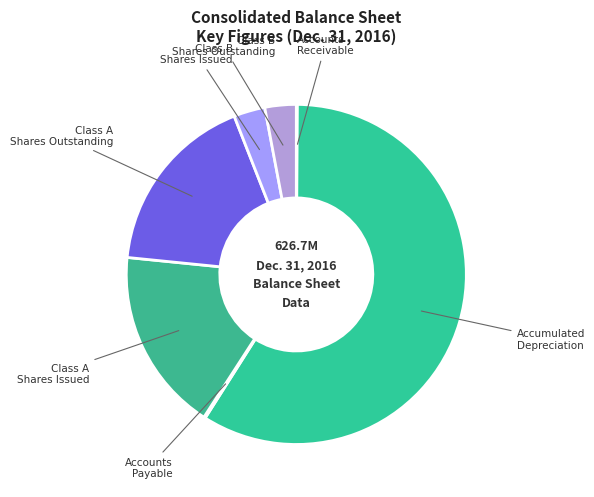

Combined, do Class A Shares Outstanding and Class A Shares Issued account for over 50%?

No